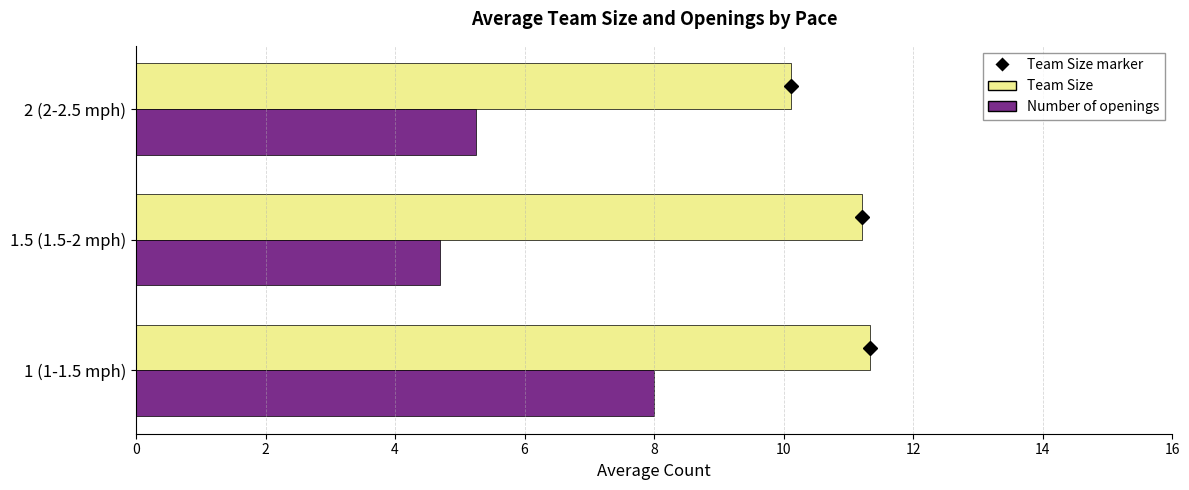

What is the spread (max minus min) of values at 2 (2-2.5 mph)?

4.9